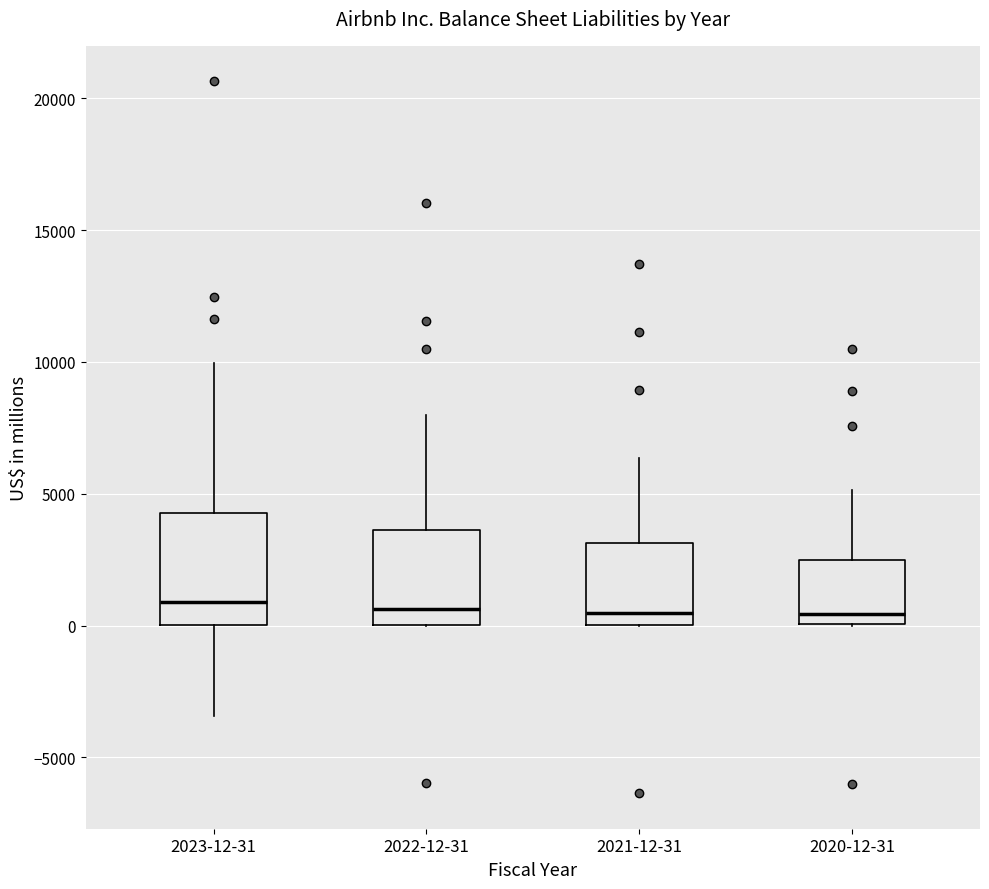

Where is the lower edge of the box for 2022-12-31 on the y-axis? The values are not printed on the chart, so give them approximately, as read against the axis.

0